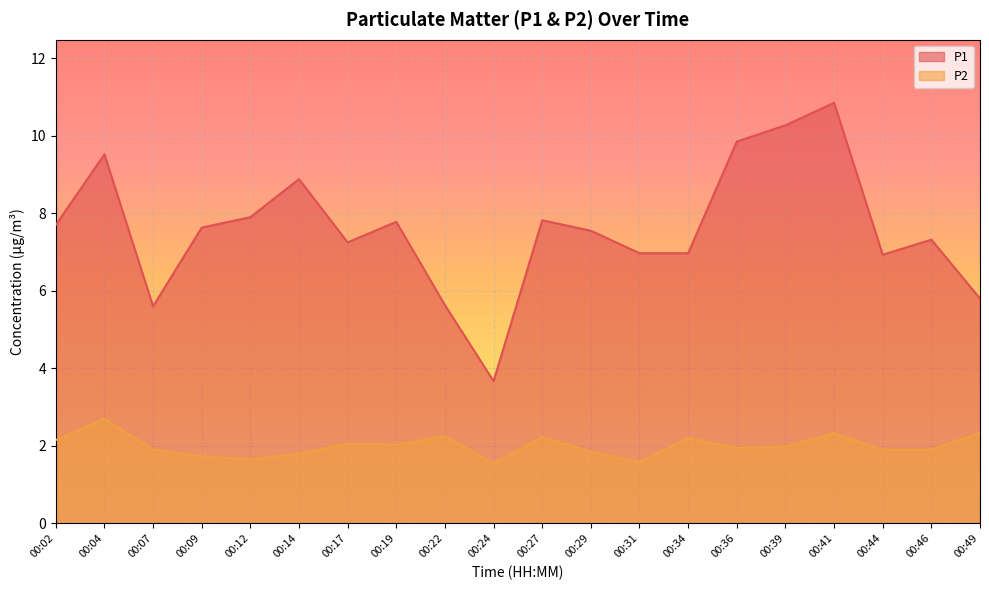

In P2, how many points are higher than both neighbors (excluding endpoints)?

6